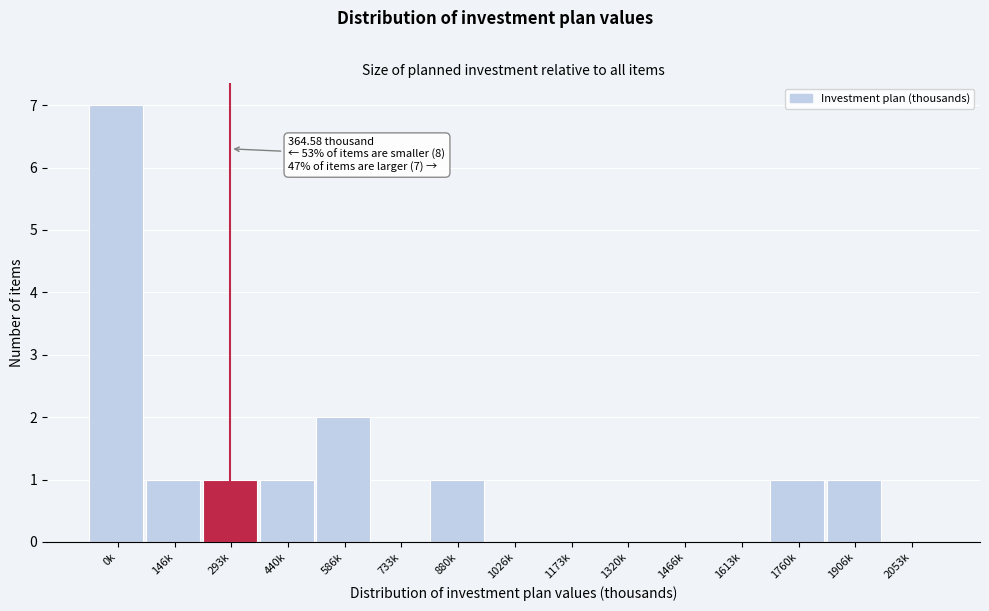

Reading right to left, transcribe all the data shown in this chart.

2053k=0	1906k=1	1760k=1	1613k=0	1466k=0	1320k=0	1173k=0	1026k=0	880k=1	733k=0	586k=2	440k=1	293k=1	146k=1	0k=7